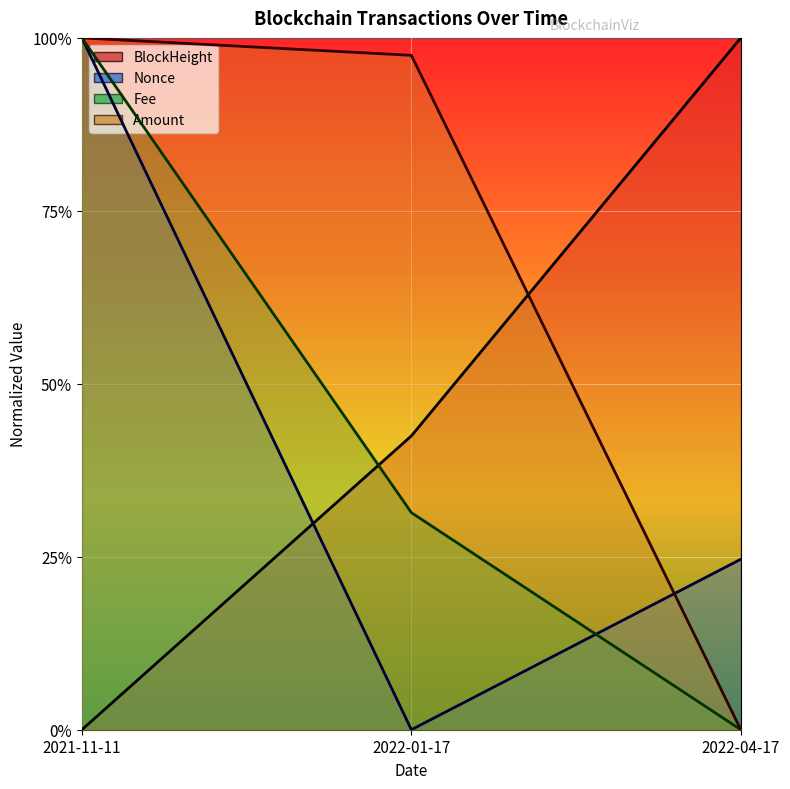

At which category is the sum across all series the highest?

2021-11-11